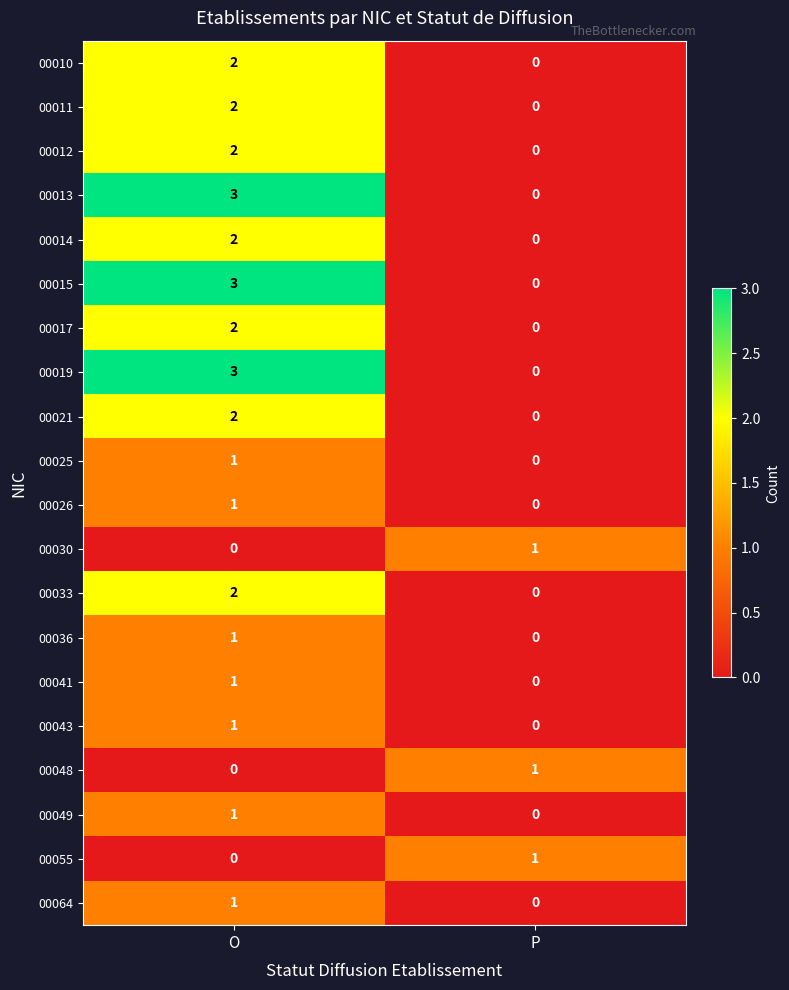

What is the difference between the highest and lowest values at P?

1